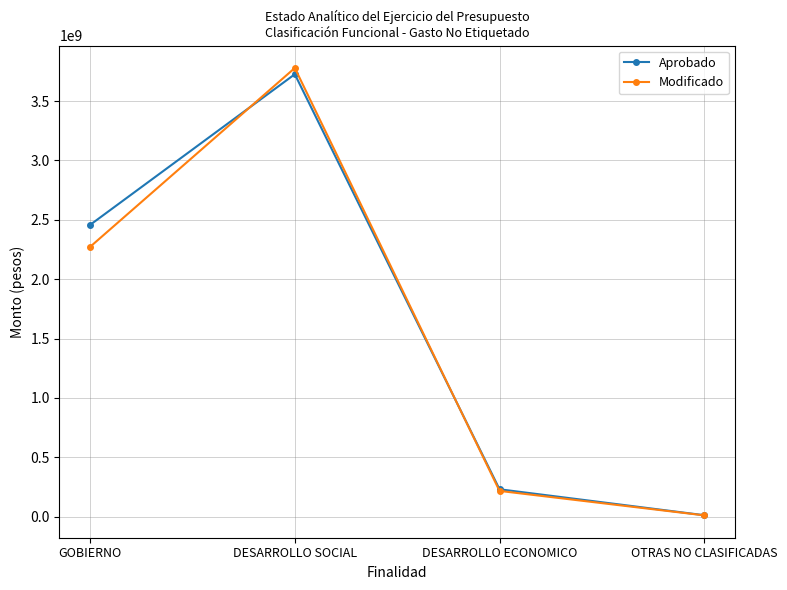

In Modificado, how many points are higher than both neighbors (excluding endpoints)?

1